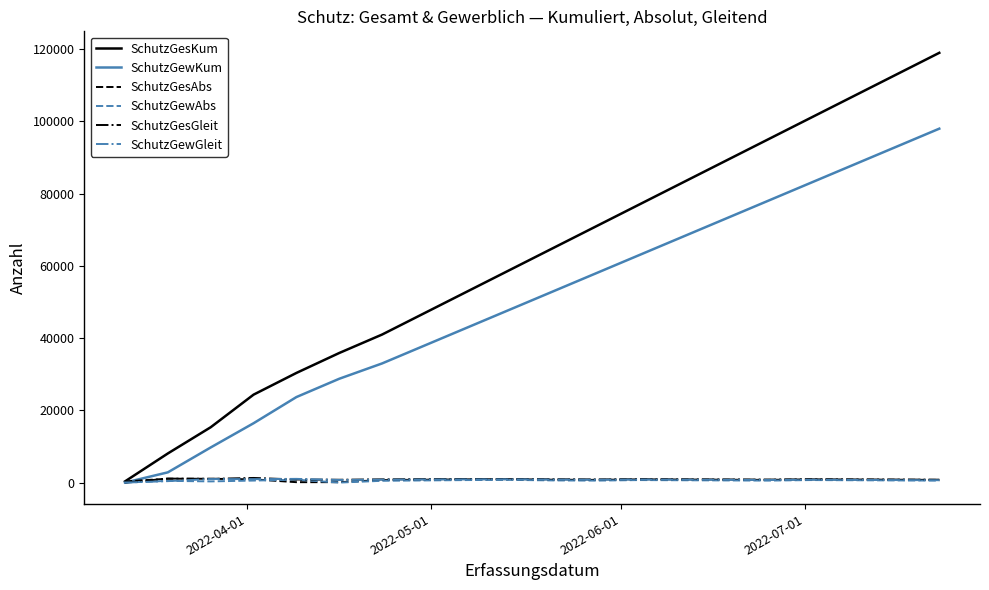

What is the highest value of the SchutzGewAbs series?

808